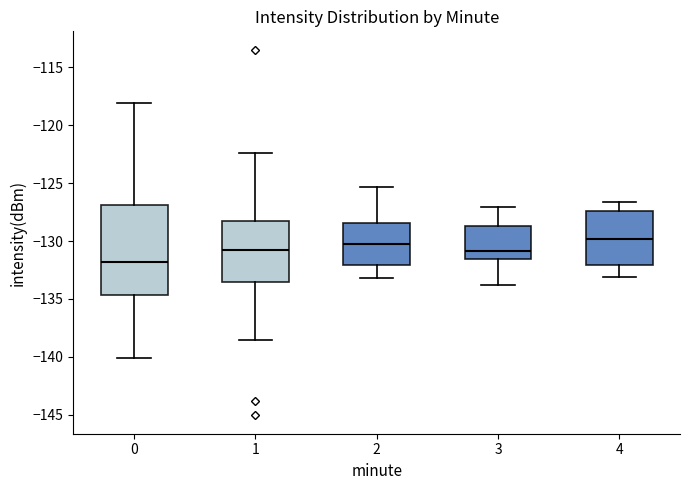

Which box's median line is the lowest?

0